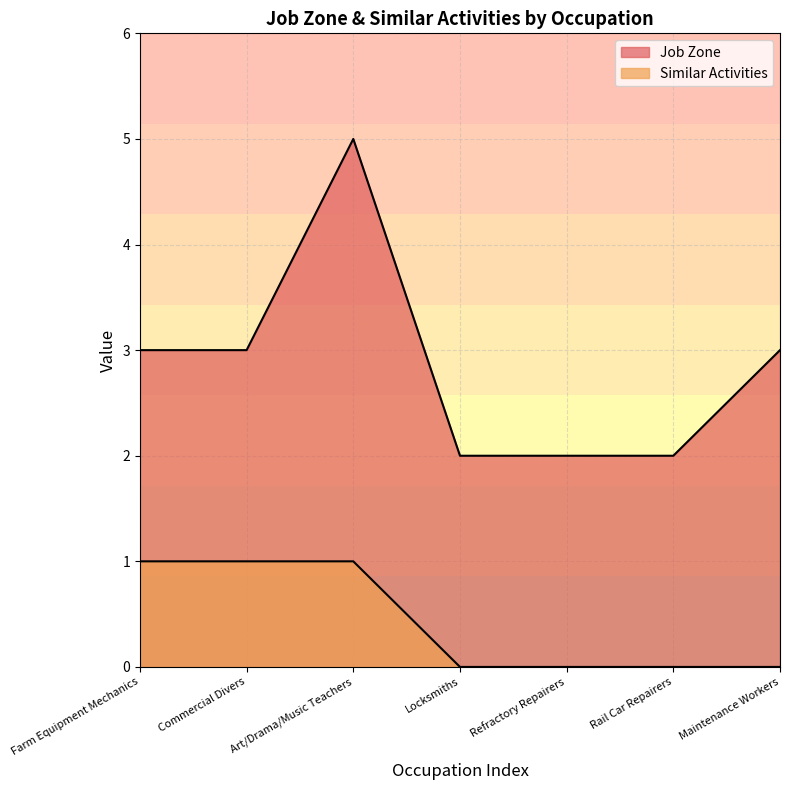

What is the greatest value displayed?

5